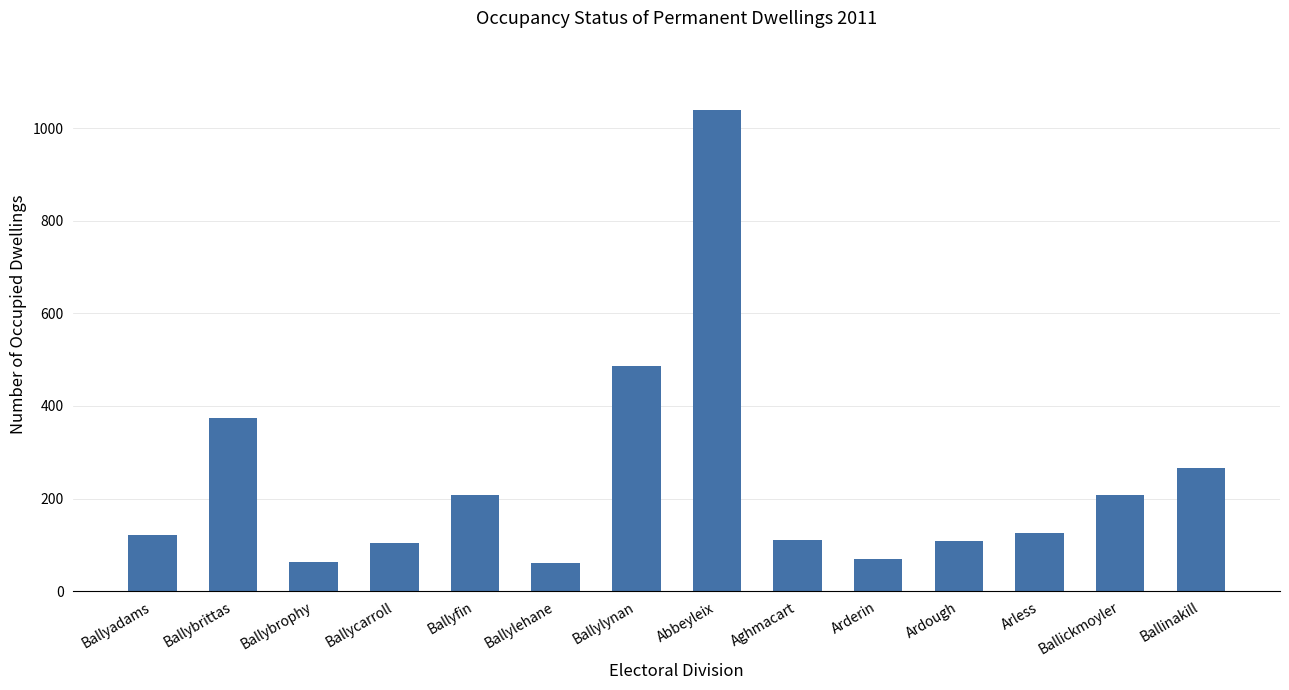

Count the number of data series in this chart.

1